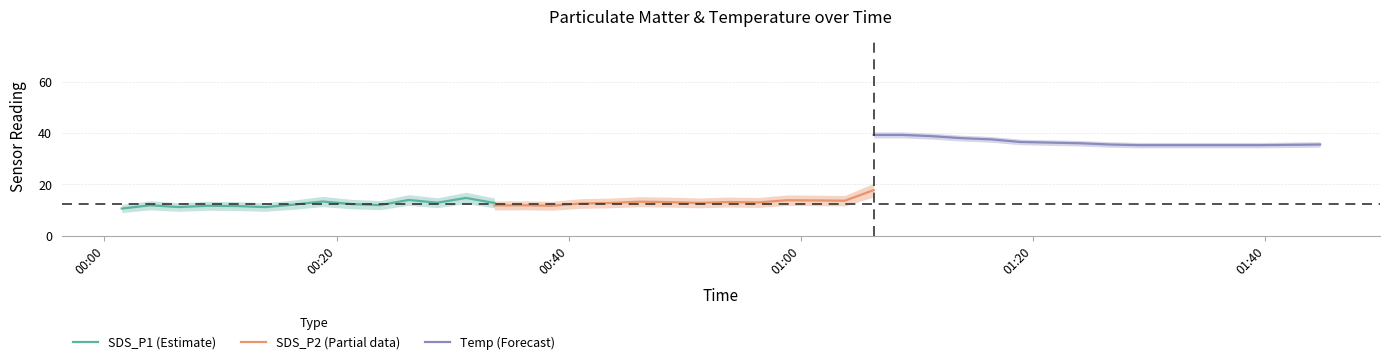

Which category has the lowest value across all series?

00:00